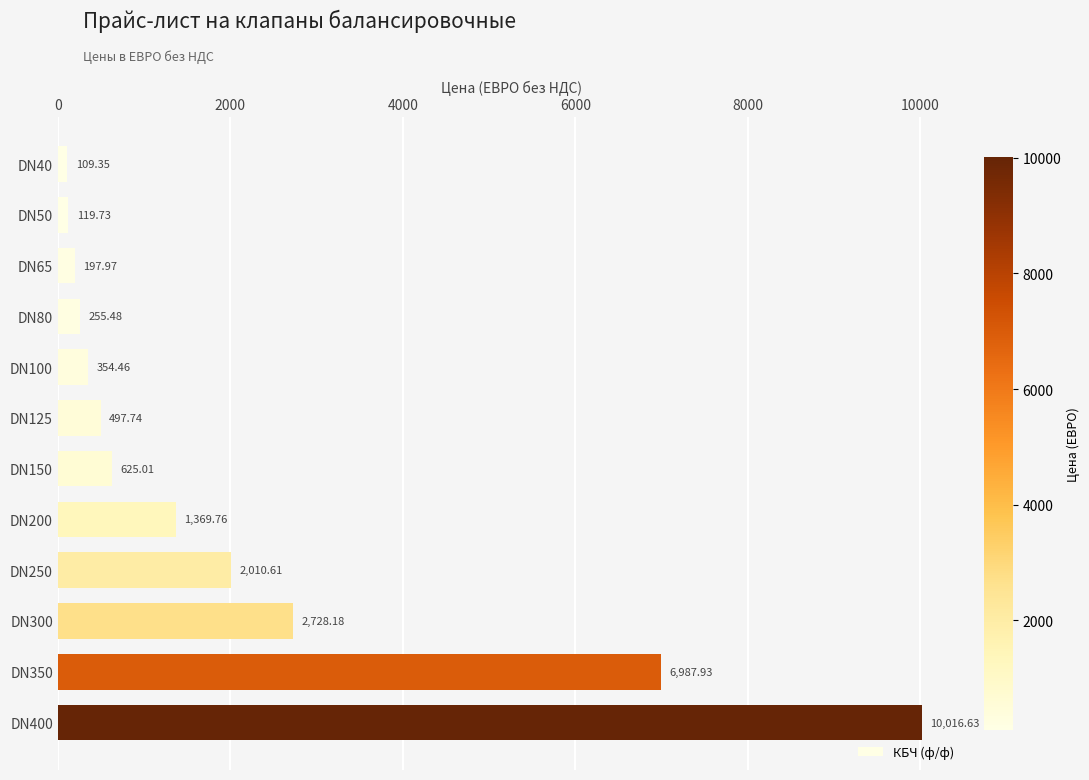

What is the difference between the maximum and minimum values?

9907.3